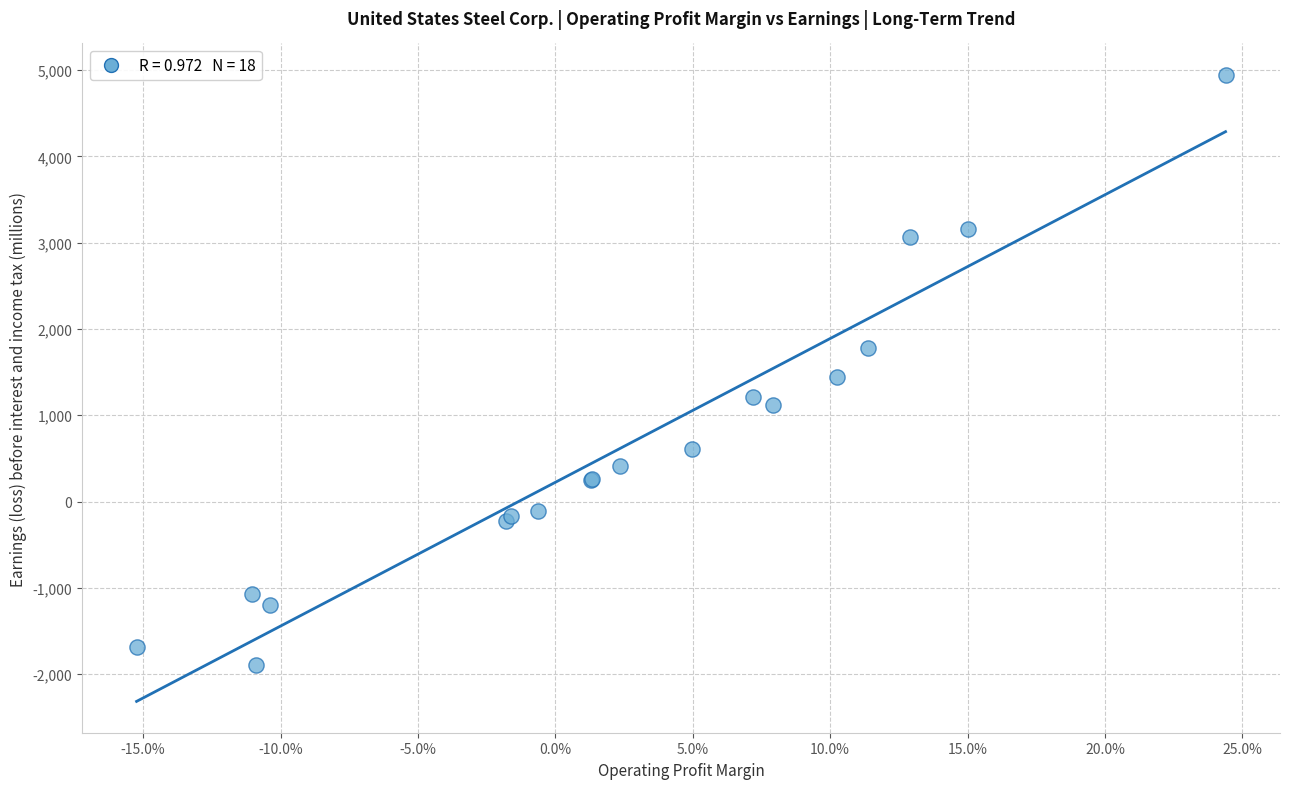

What Y value in the scatter plot is closest to 1523?

1439